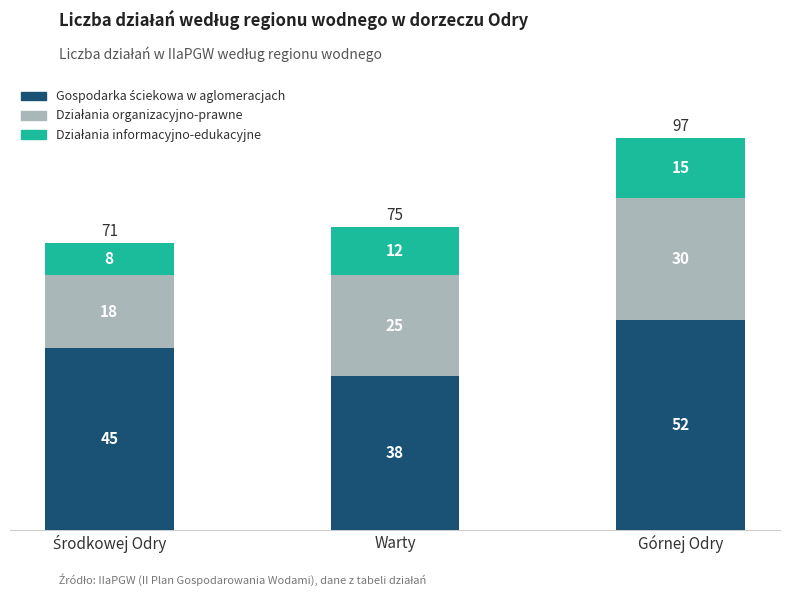

At which category is the sum across all series the highest?

Górnej Odry